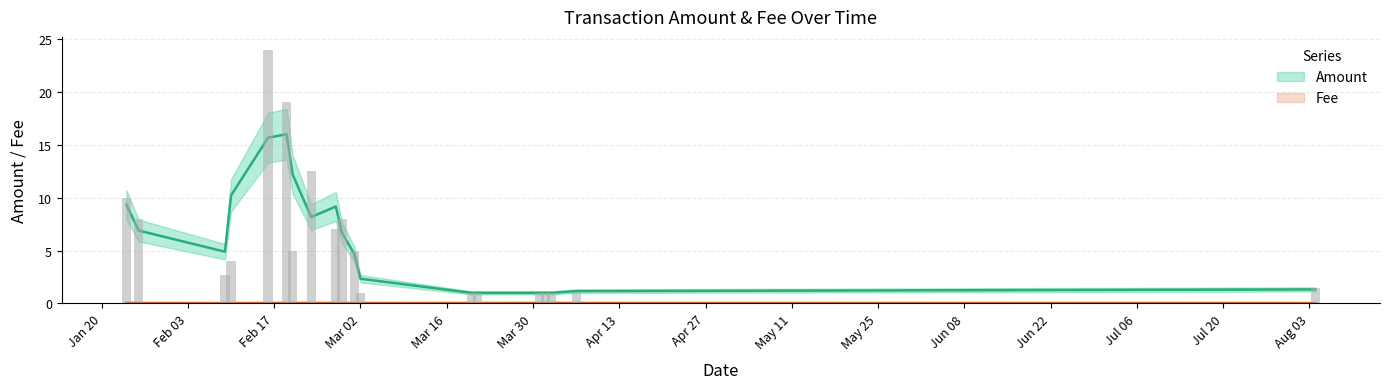

What position from the right is 14?

9